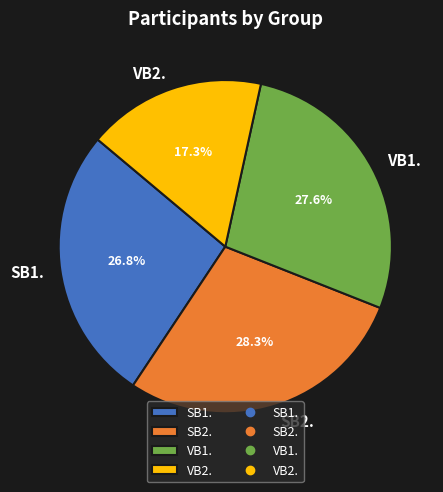

What is the ratio of the value at SB2. to the value at SB1.?

1.1